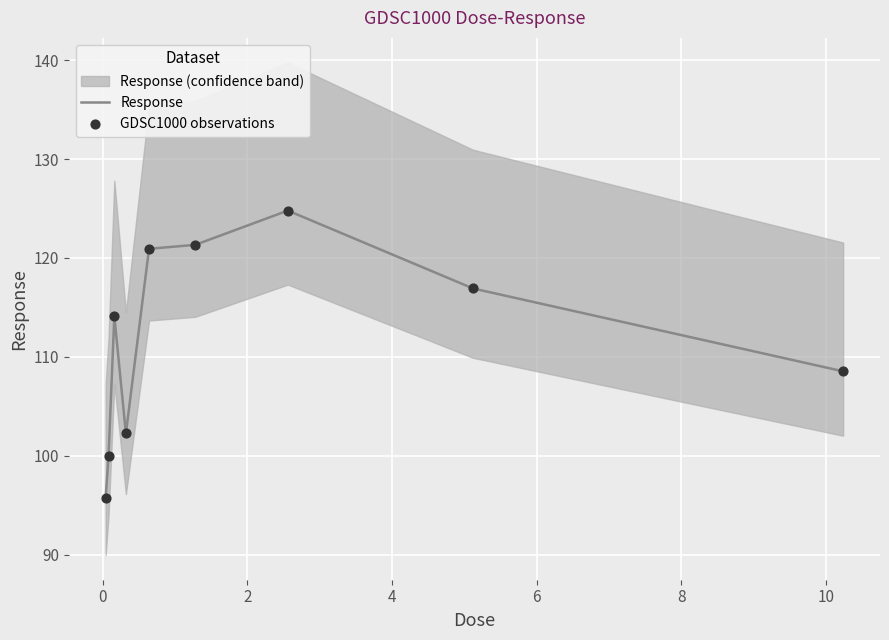

Which series has the widest spread of Y values?

Response